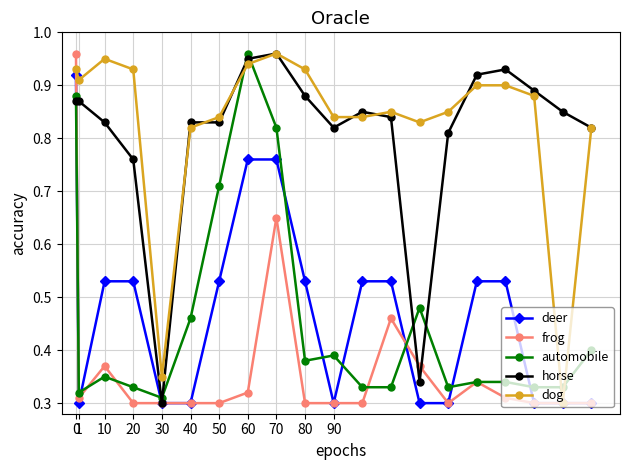

At how many categories does at least one series exceed 0?

20